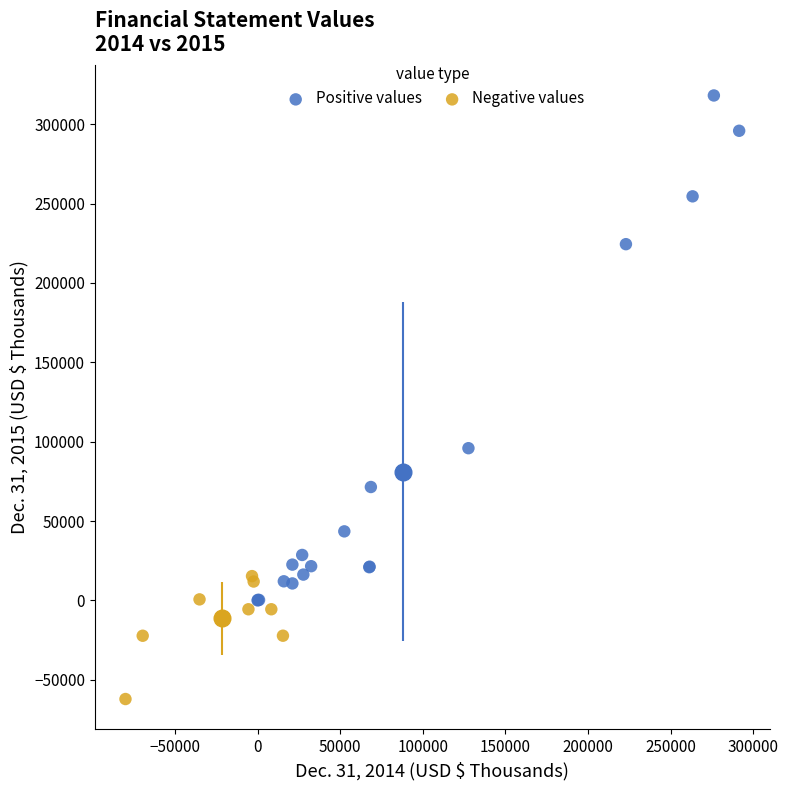

What are all the series names shown in the legend?

Positive values, Negative values